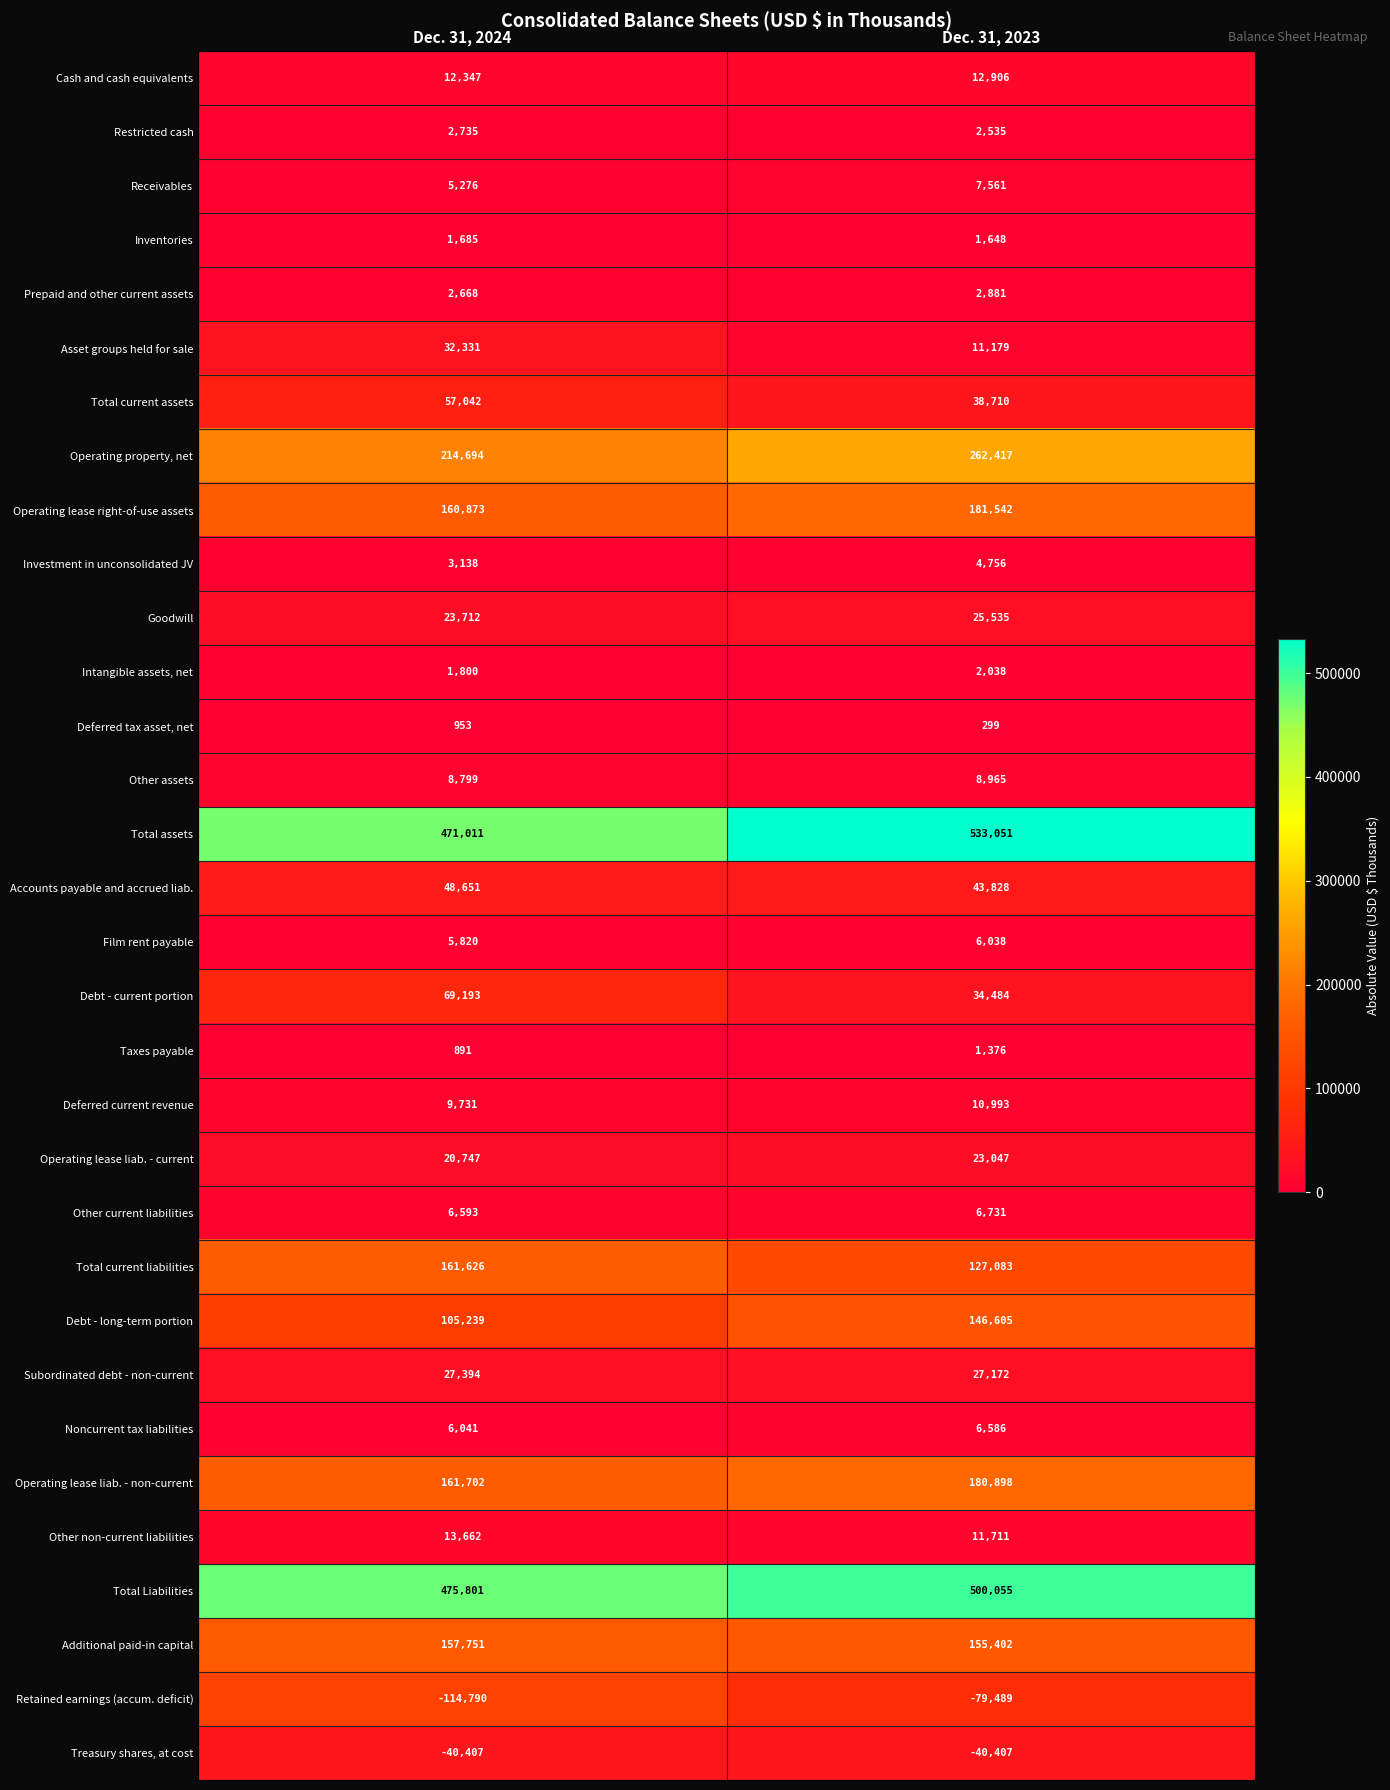

What is the sum of all Treasury shares, at cost values?

-80814